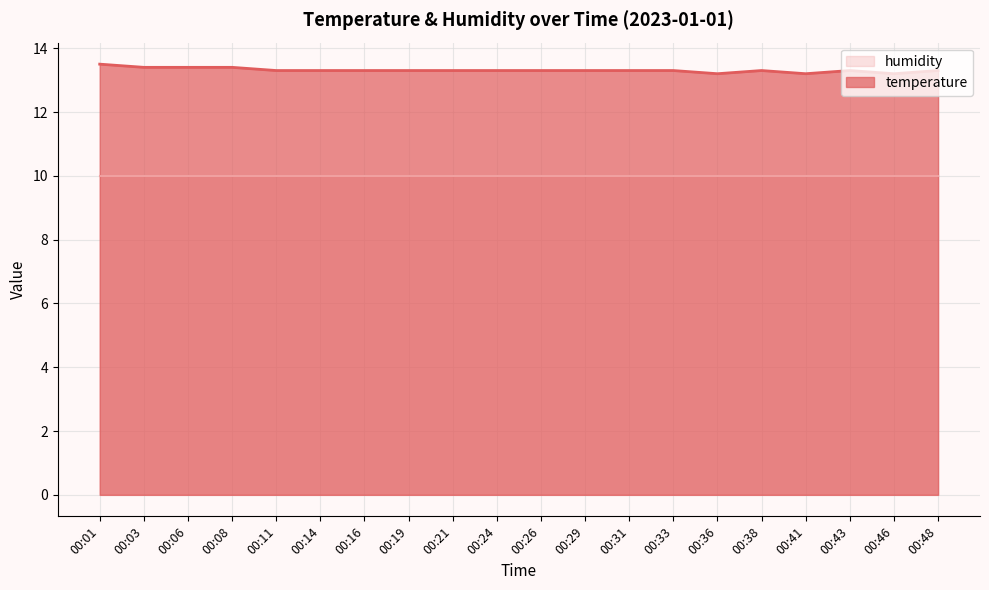

How many interior local valleys (lower than both neighbors) does the data have?

3